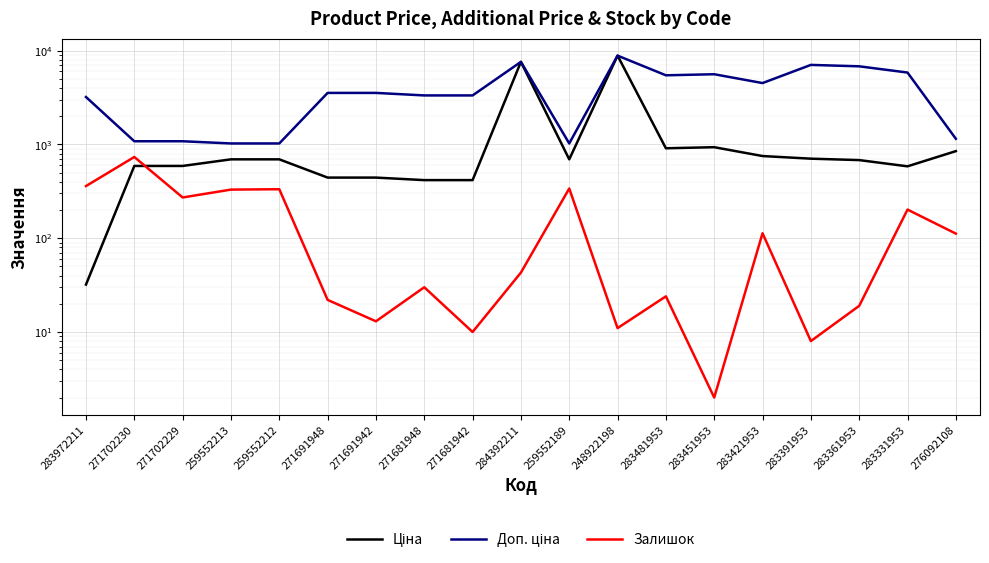

What is the total value across all series at 283972211?

3597.1